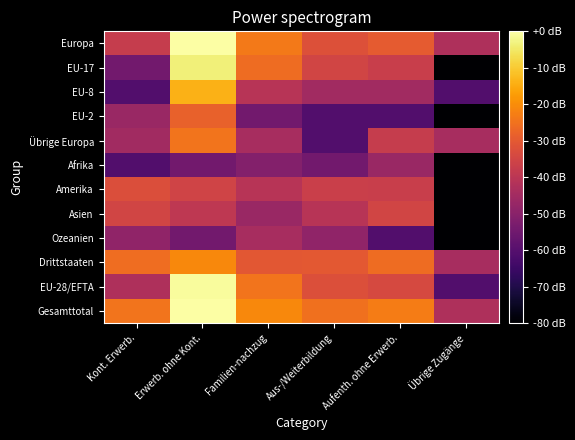

What is the total value across all series at Übrige Zugänge?

-1018.1